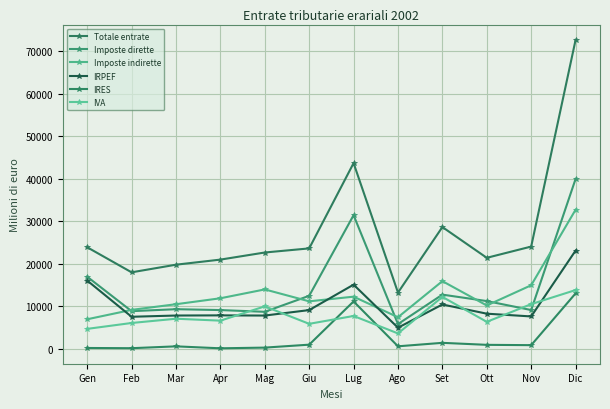

Is this an area chart (filled region under the line)?

No